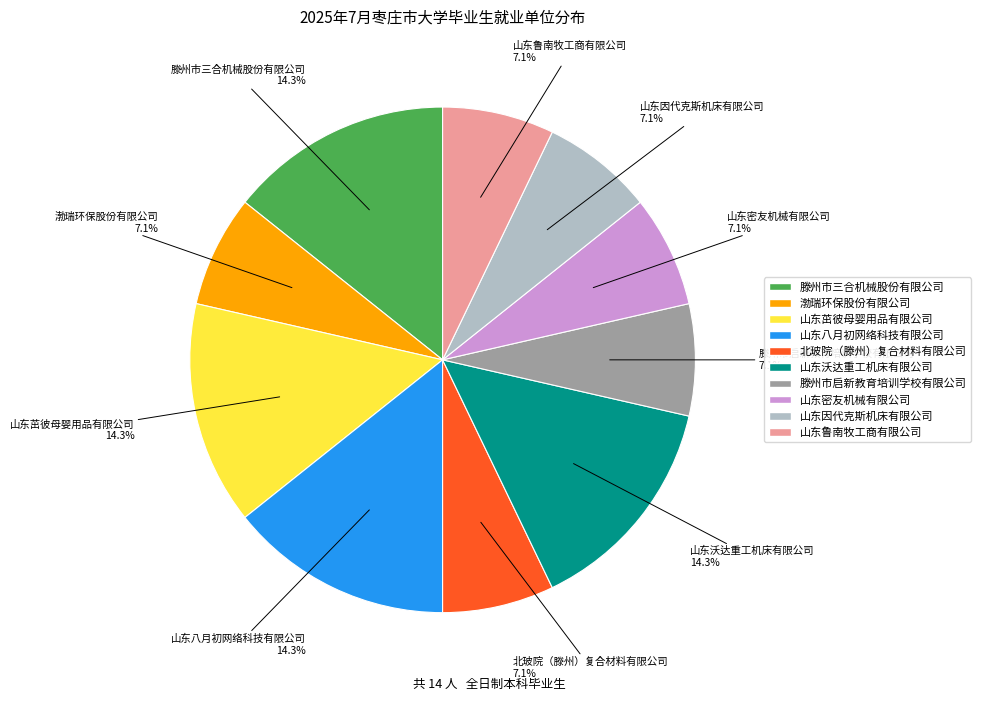

Does any single category account for the majority?

No